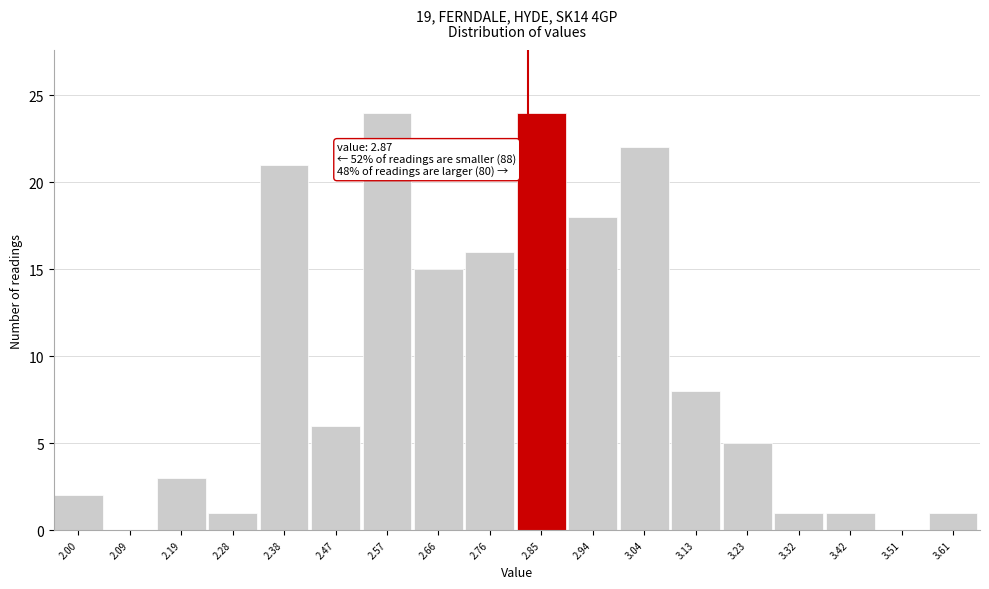

Reading left to right, list all the values displayed in this chart.

2.00=2	2.09=0	2.19=3	2.28=1	2.38=21	2.47=6	2.57=24	2.66=15	2.76=16	2.85=24	2.94=18	3.04=22	3.13=8	3.23=5	3.32=1	3.42=1	3.51=0	3.61=1